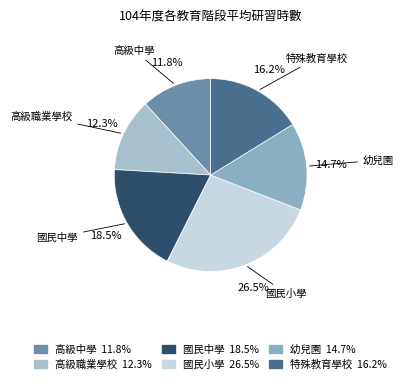

What is the ratio of the value at 特殊教育學校 to the value at 高級職業學校?

1.3